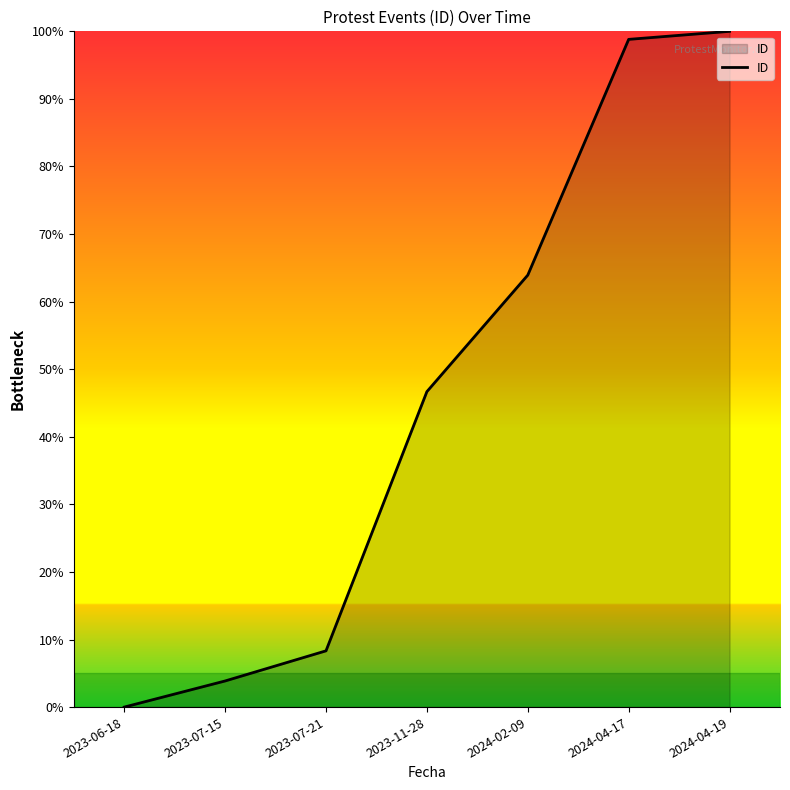

Does the chart have visible grid lines?

No